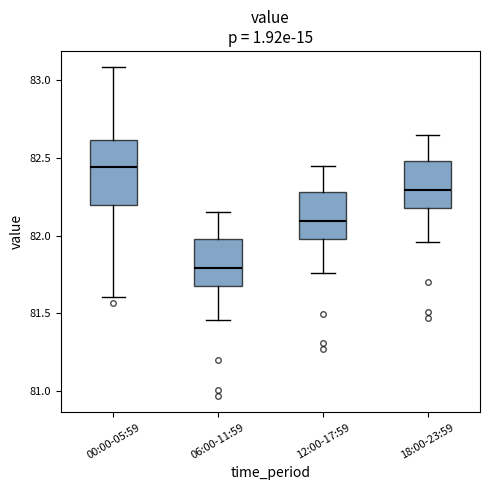

Where is the lower edge of the box for 12:00-17:59 on the y-axis? The values are not printed on the chart, so give them approximately, as read against the axis.

81.95